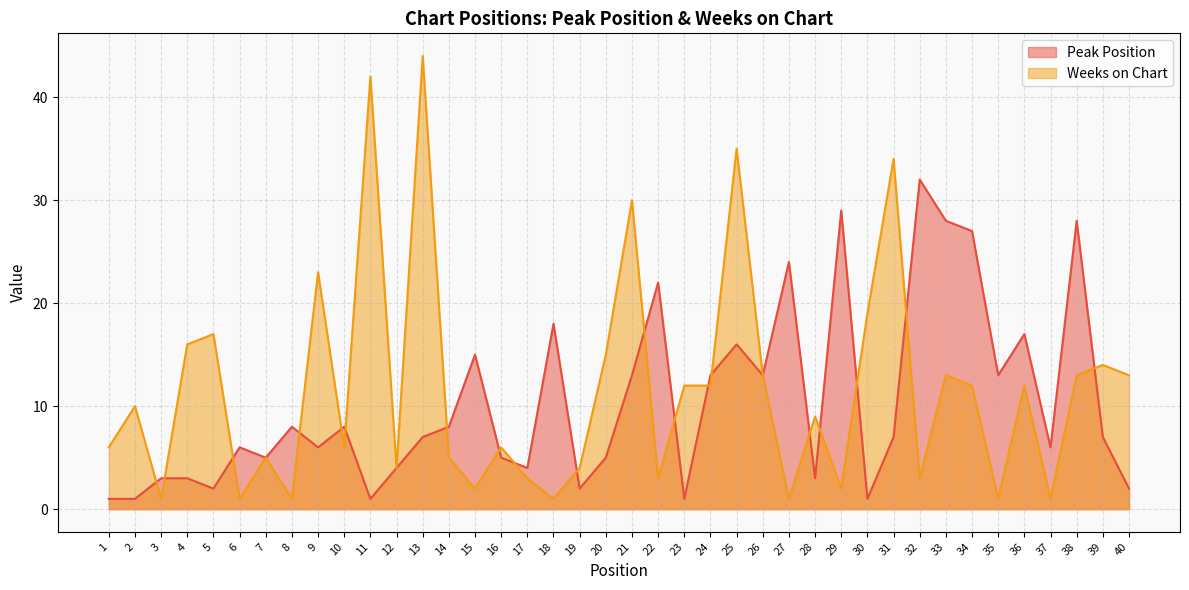

In Weeks on Chart, how many points are higher than both neighbors (excluding endpoints)?

14